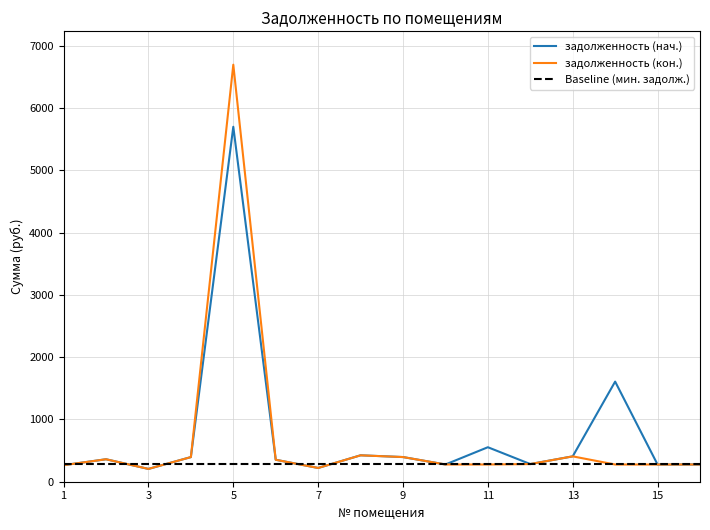

What is the value of the задолженность (кон.) point at the 8th from the left?

423.7